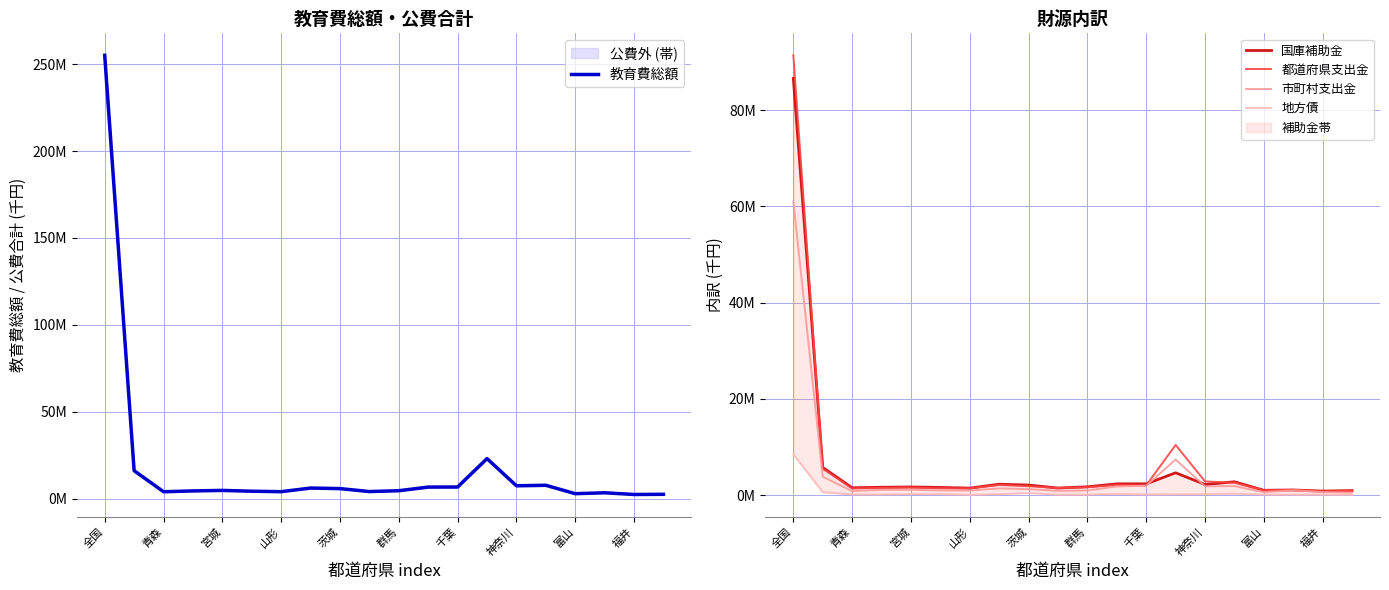

True or false: 教育費総額 has more than 0 points higher than both neighbors.

True